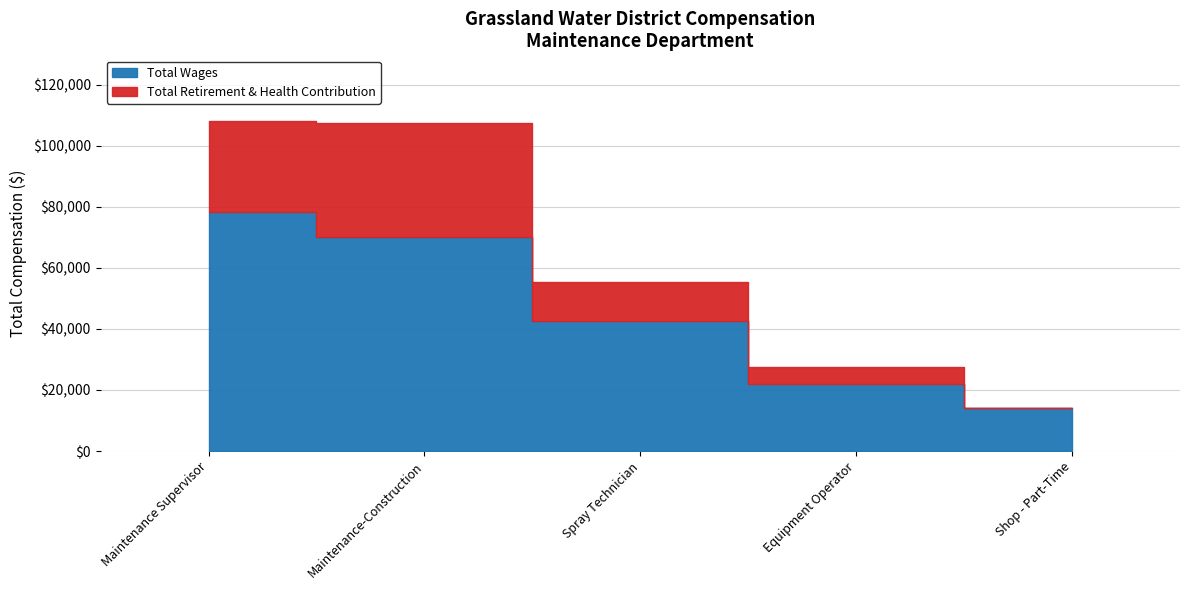

What is the label of the 2nd point from the left?

Maintenance-Construction